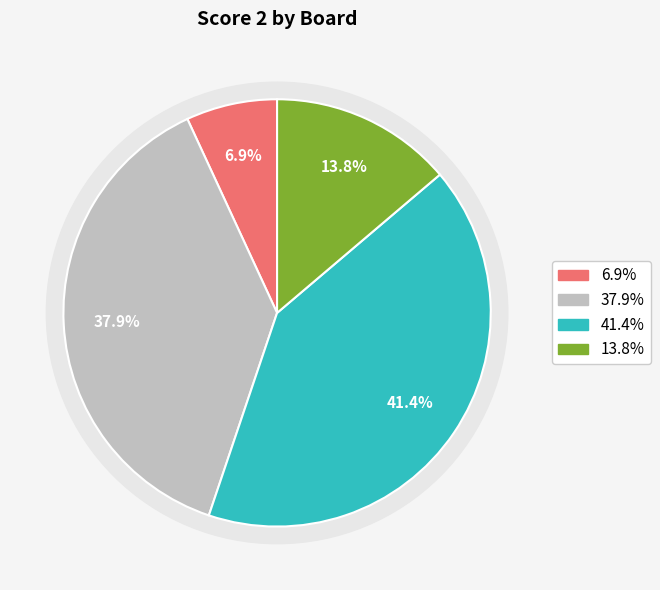

What percentage is the Board 4 (Dewangso/Eigenmann) slice, to the nearest percent?

41%